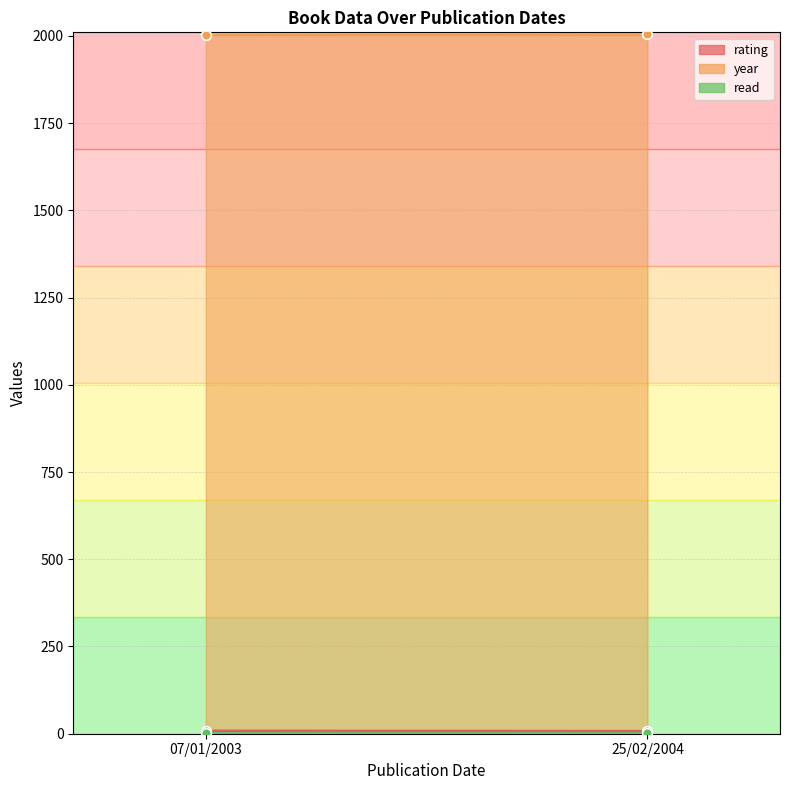

Count the number of categories in the chart.

2